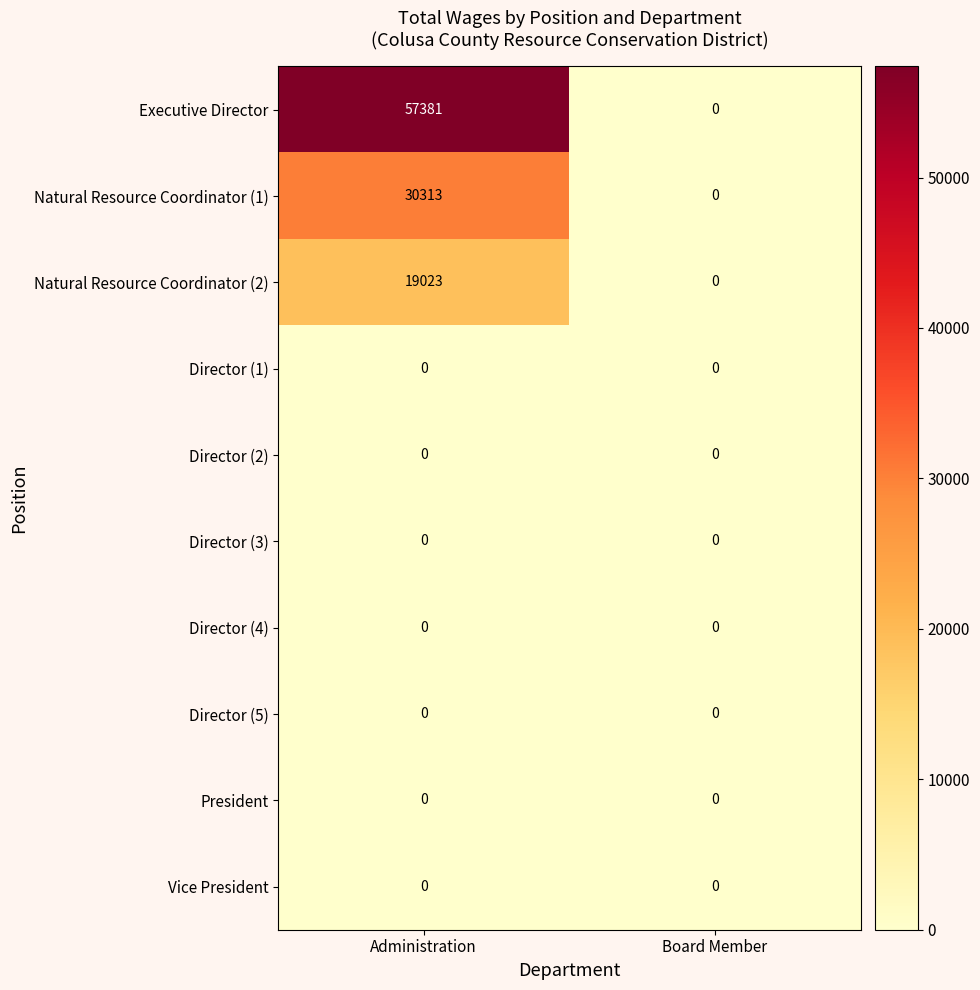

Count the number of categories in the chart.

2